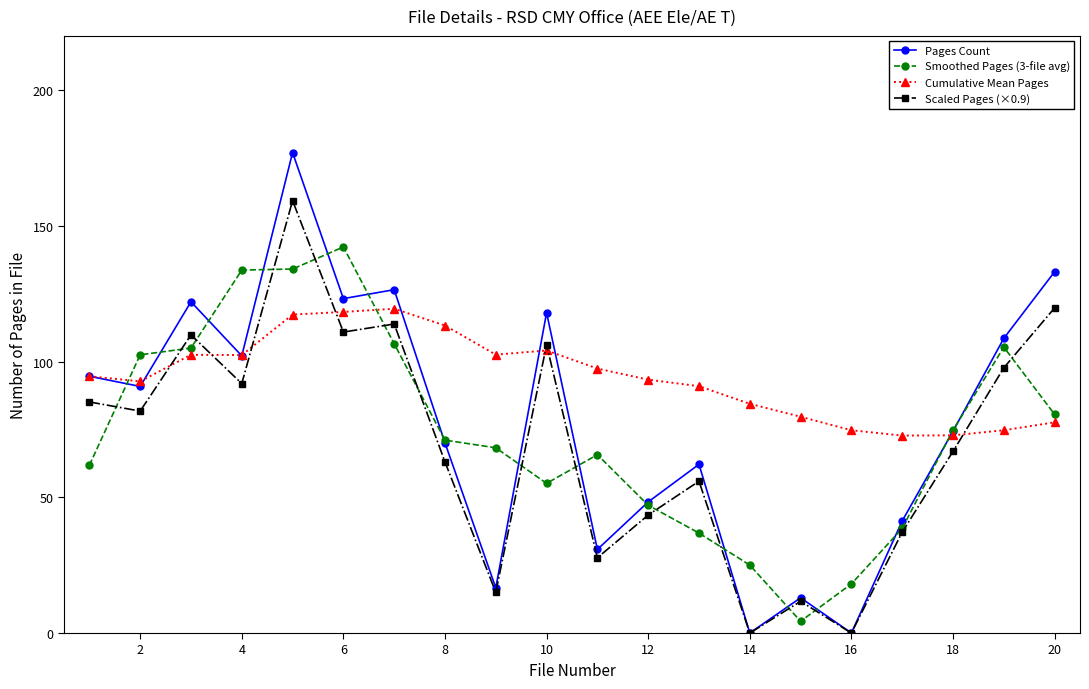

What is the highest value of the Cumulative Mean Pages series?

119.5